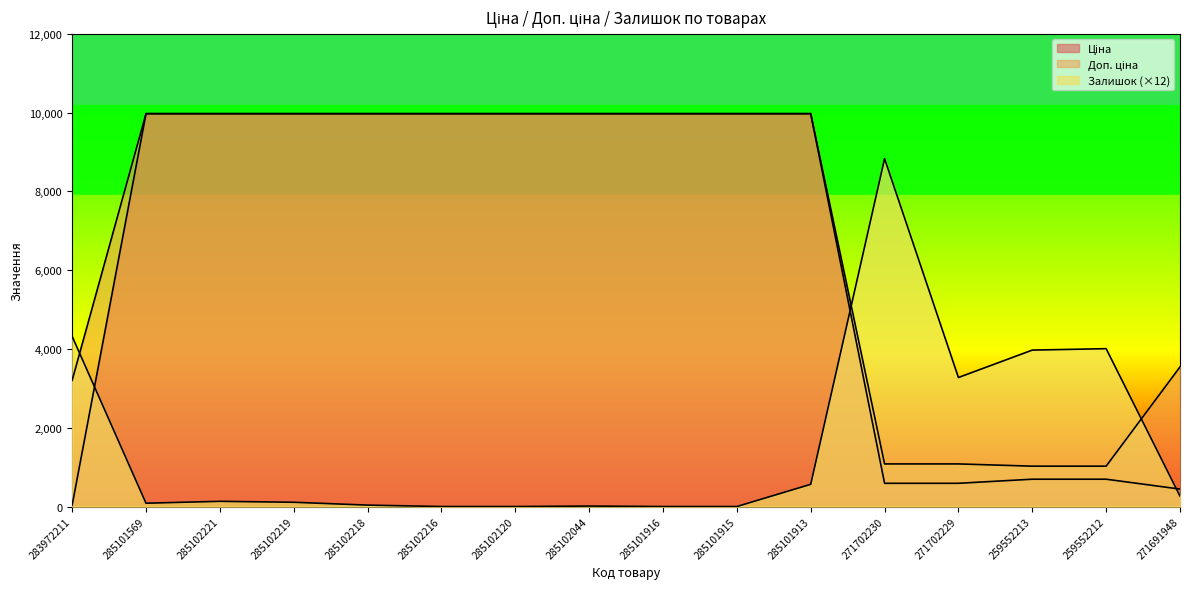

What are all the series names shown in the legend?

Ціна, Доп. ціна, Залишок